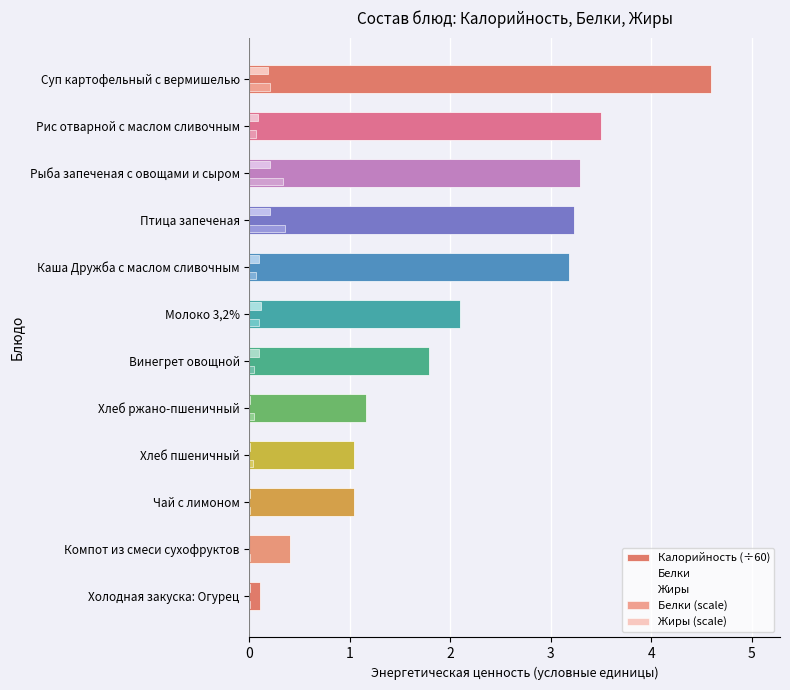

How many data points does each series have?

12